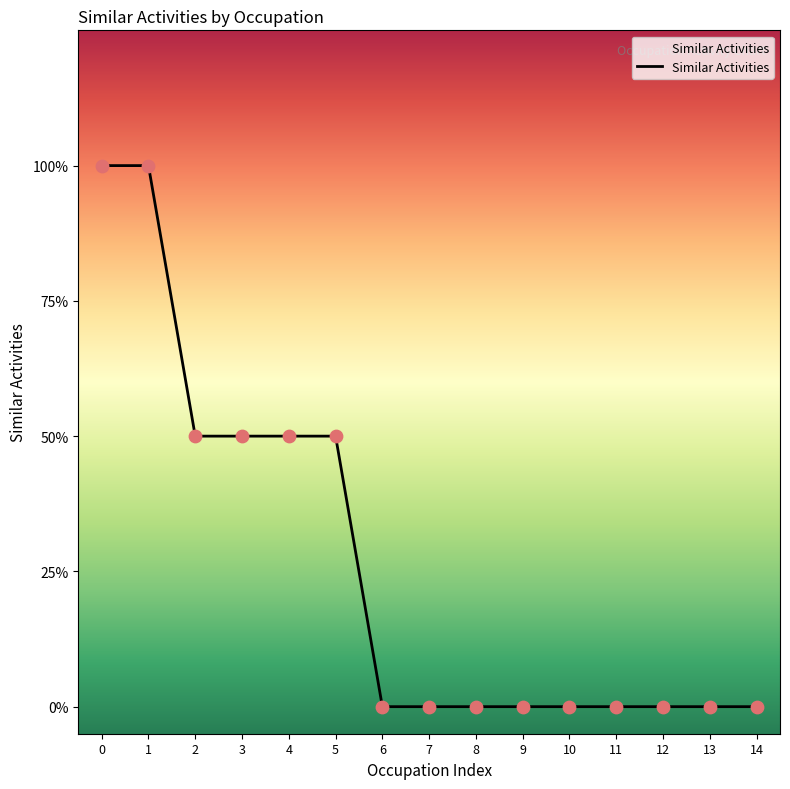

Is this an area chart (filled region under the line)?

Yes